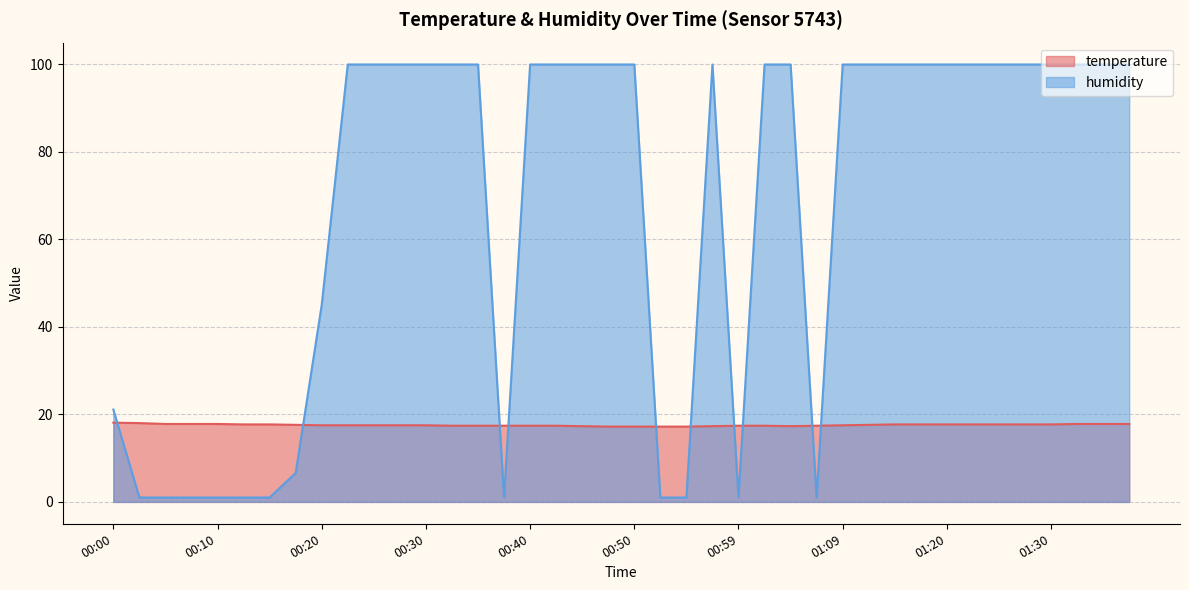

Where do humidity and temperature first cross each other?

00:00 and 00:03